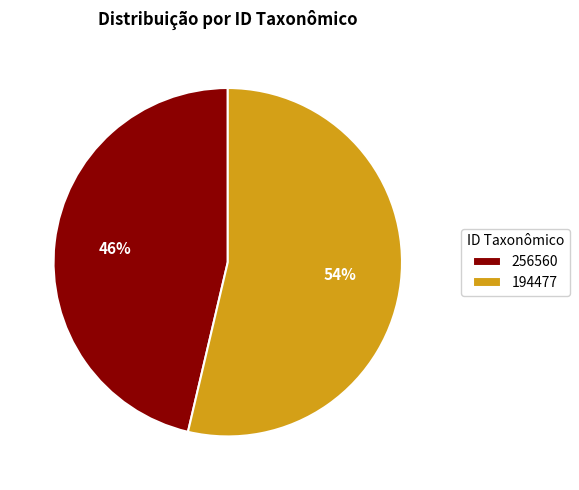

Which slice is the largest?

194477